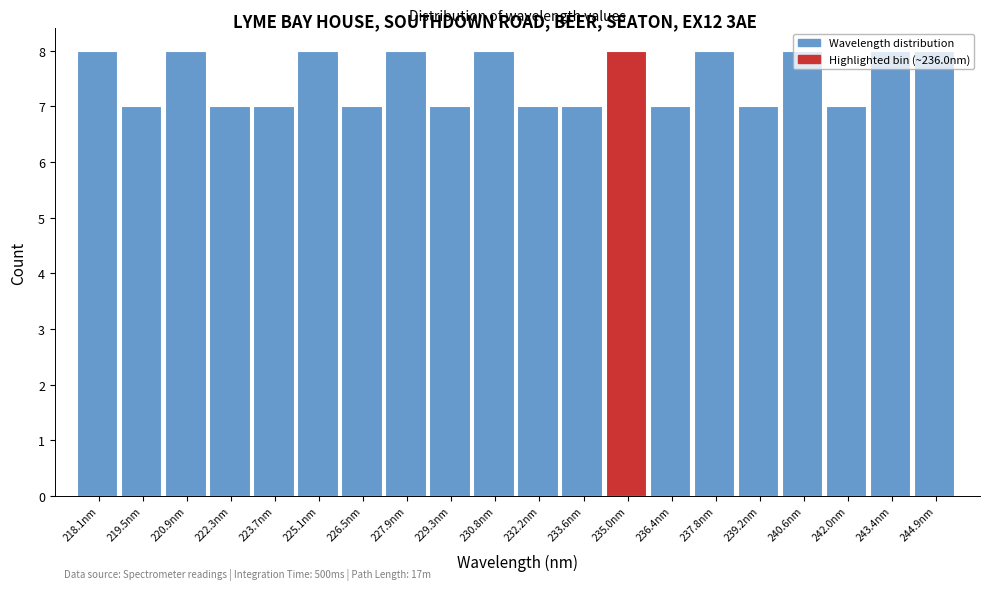

The chart shows a value of 11 at 218.1nm. True or false?

False